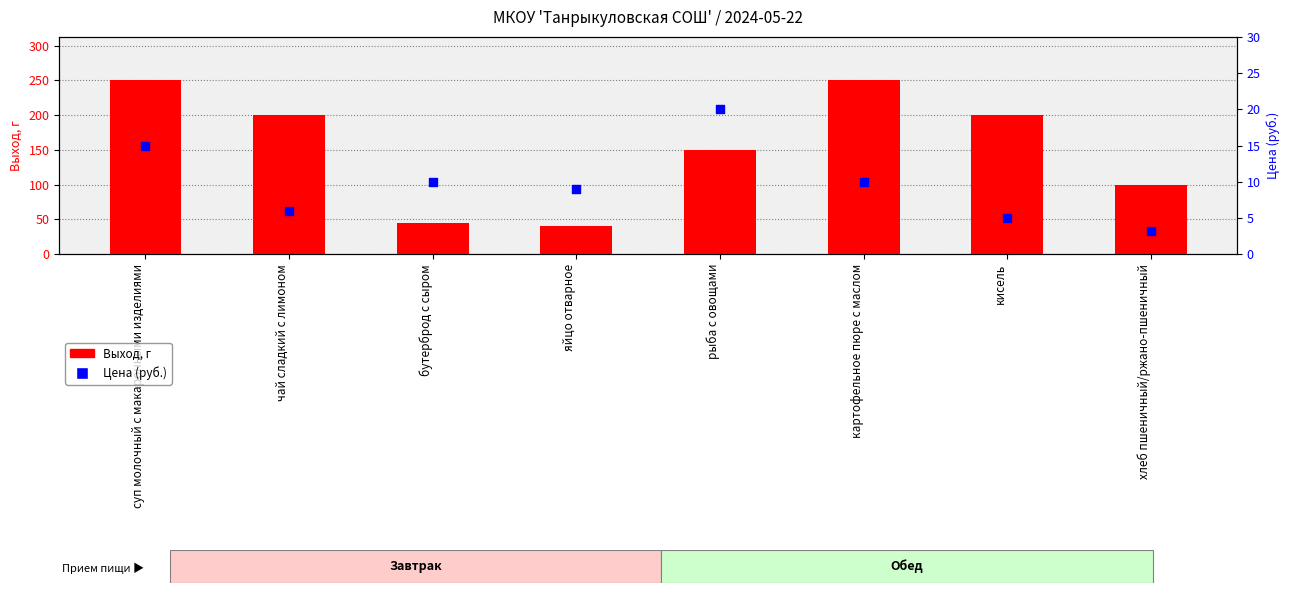

Which series contains the highest Y value?

Выход, г